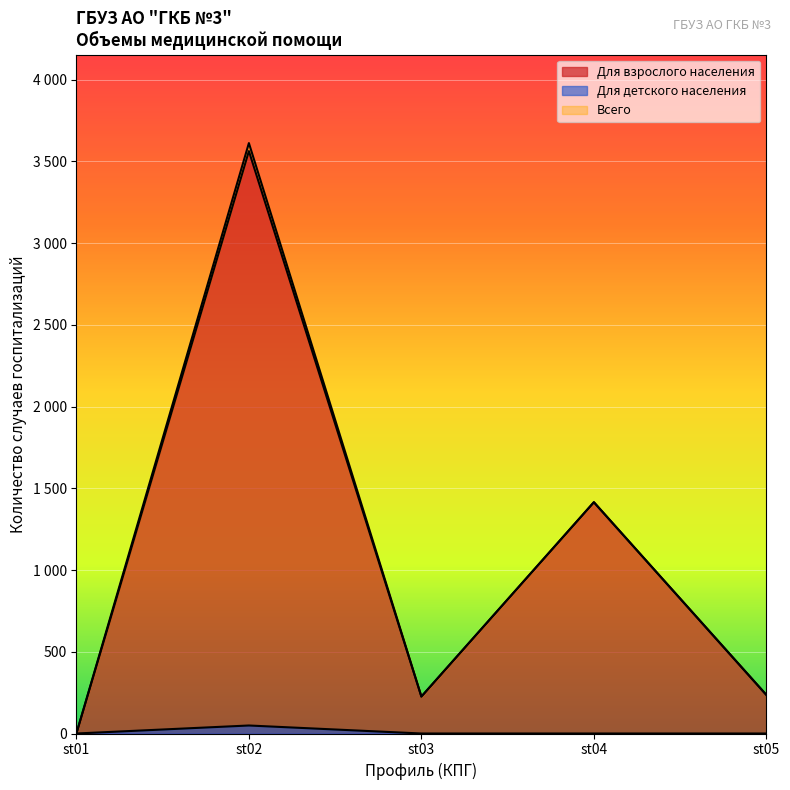

What is the highest value of the Всего series?

3612